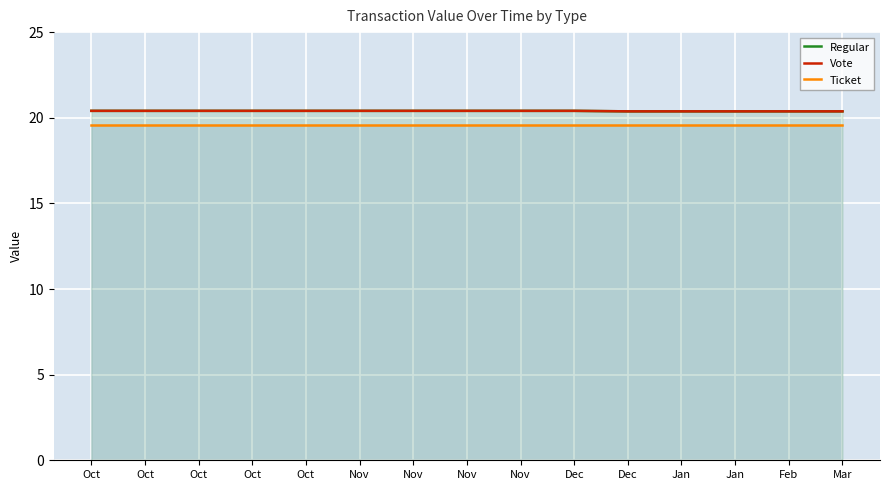

List the series in order of their peak value, highest first.

Regular, Vote, Ticket